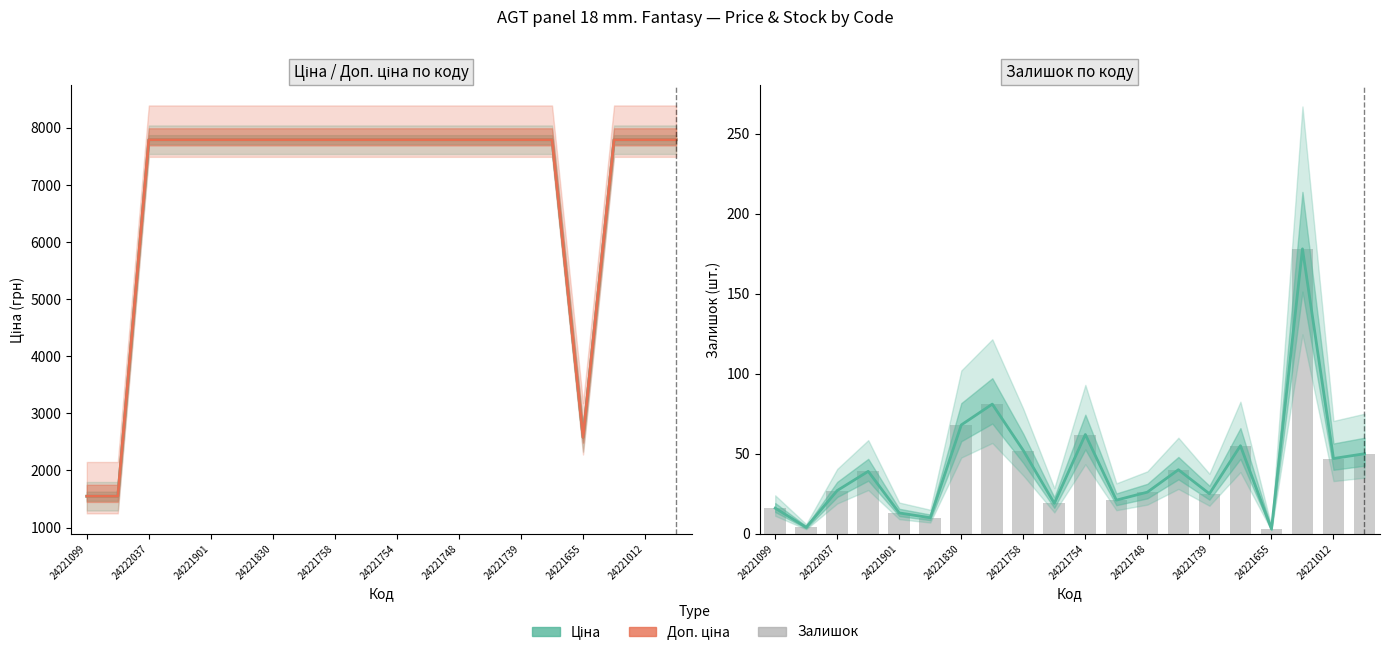

Is the value of Ціна at 24221739 greater than the value of Доп. ціна at 12?

No